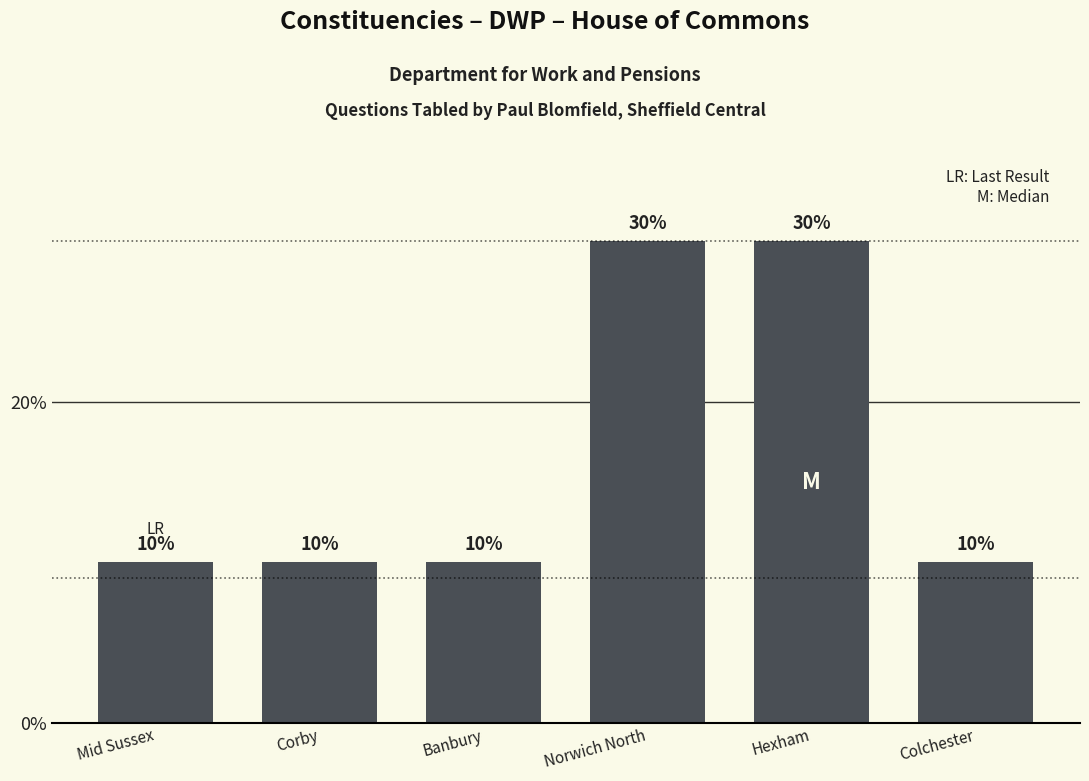

What value does the data have at Corby, to the nearest 5?

10